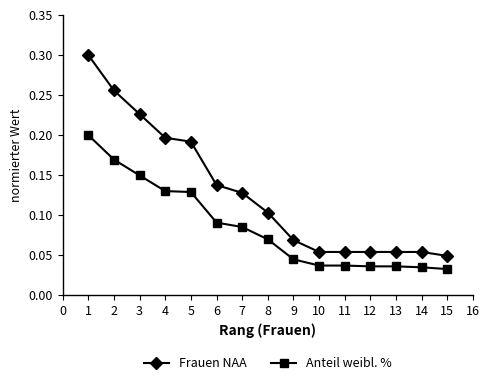

Is the value of Frauen NAA at 6 greater than the value of Anteil weibl. % at 14?

Yes